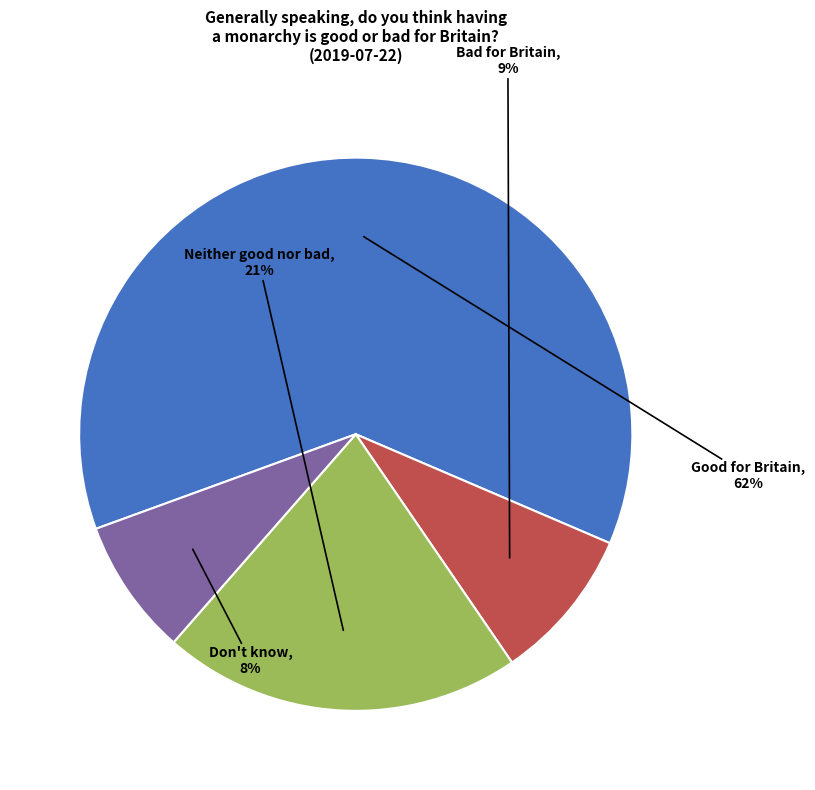

To the nearest percent, what is the difference between the largest and smallest slice percentages?

54%